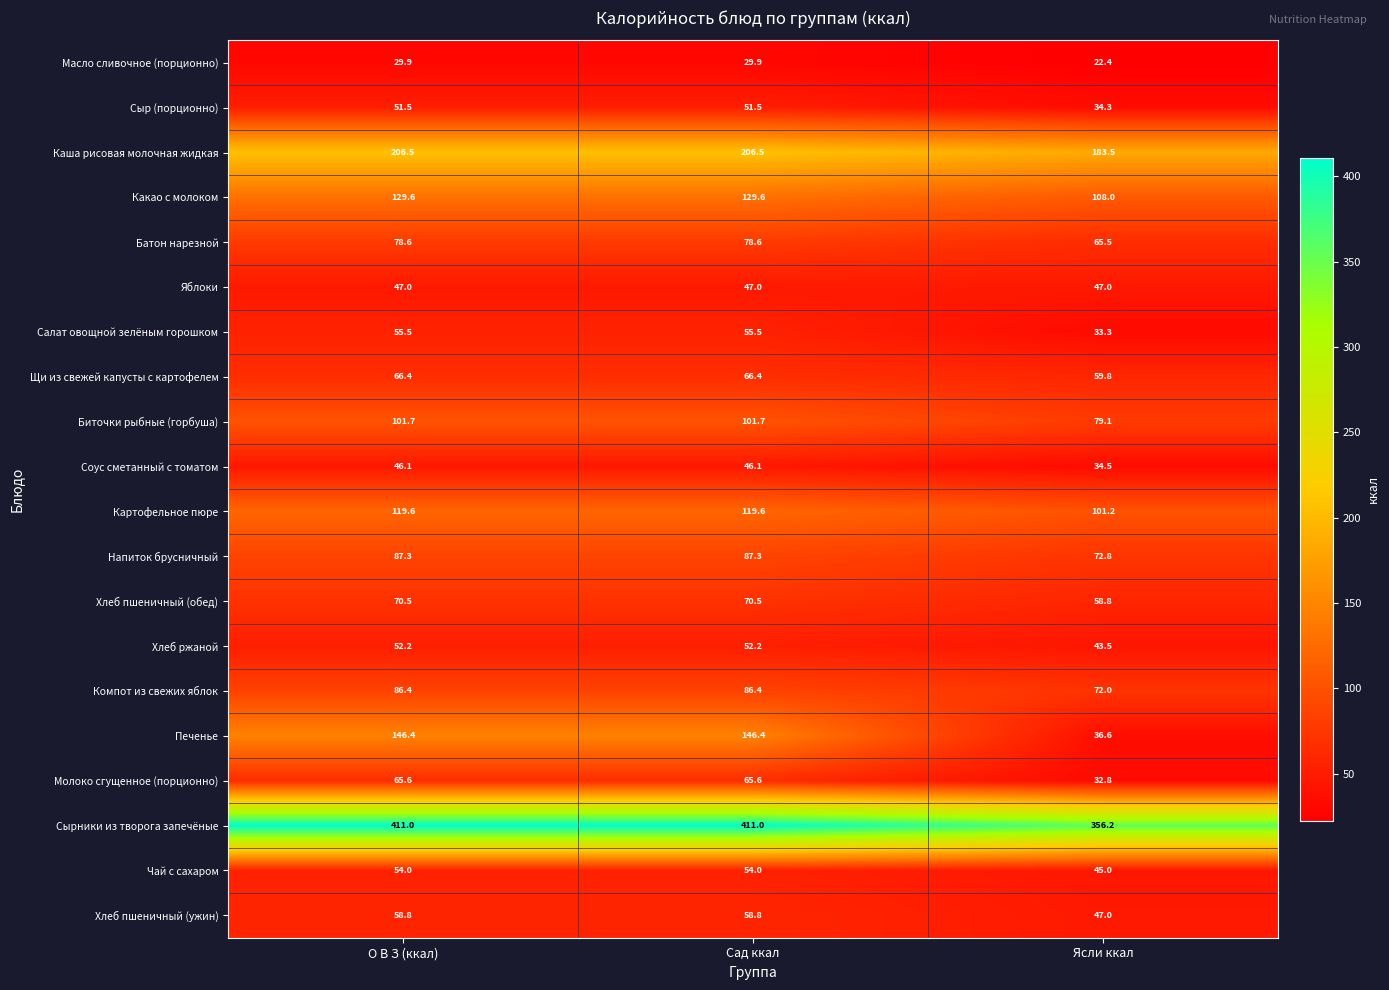

What is the difference between the second highest and minimum values in the Хлеб ржаной series?

8.7